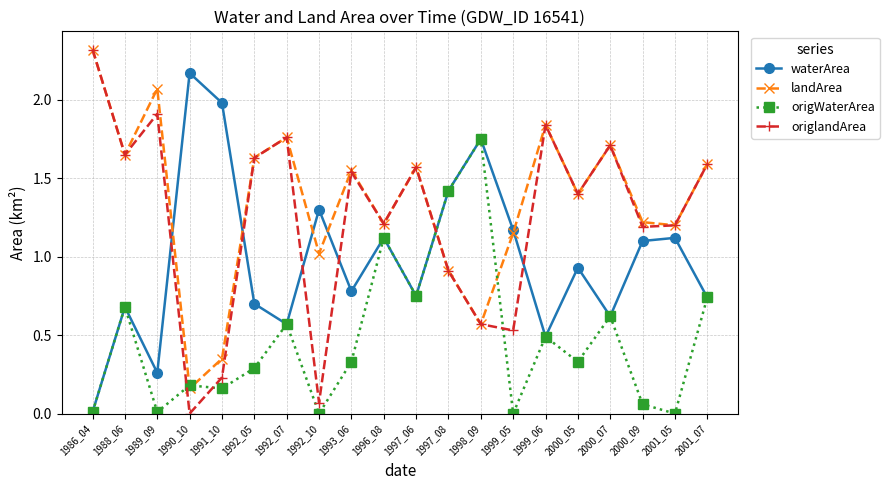

Which series ends up on top after the final intersection of origlandArea and waterArea?

origlandArea